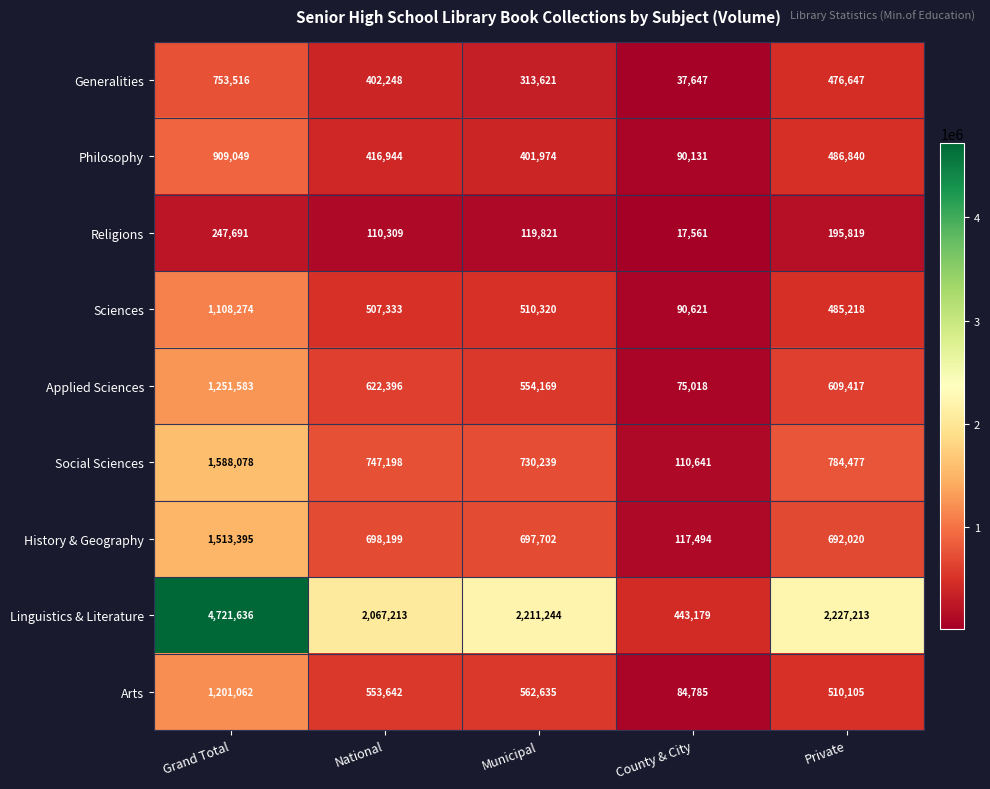

Where is Arts nearest to the value 642923?

Municipal